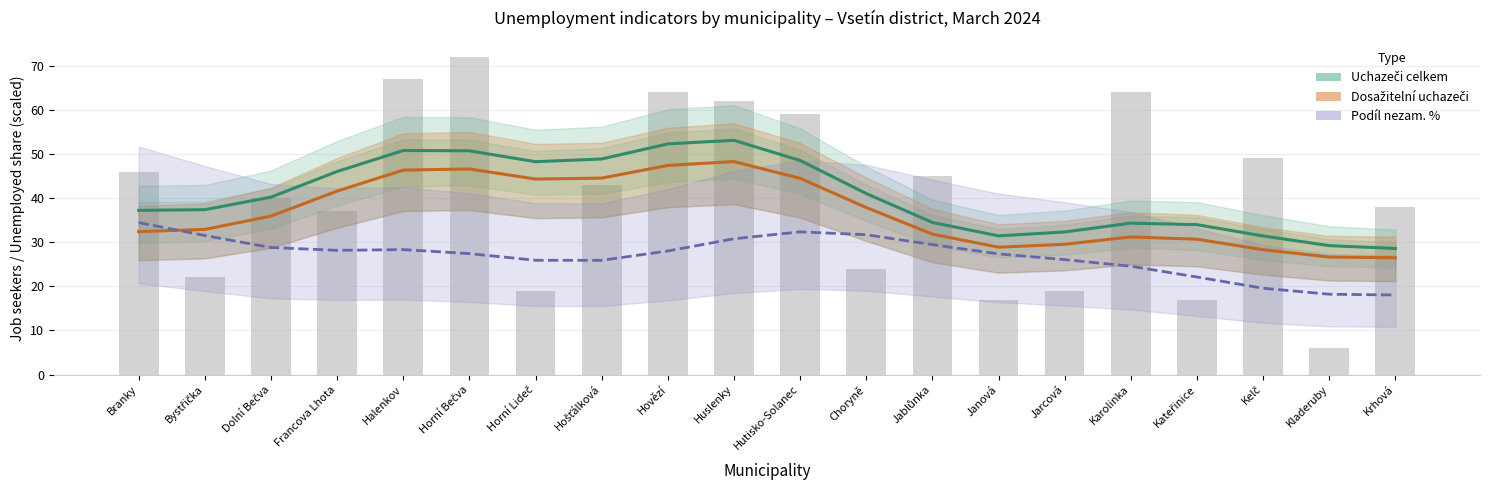

What is the difference between the maximum and minimum values in the Dosažitelní uchazeči series?

21.8